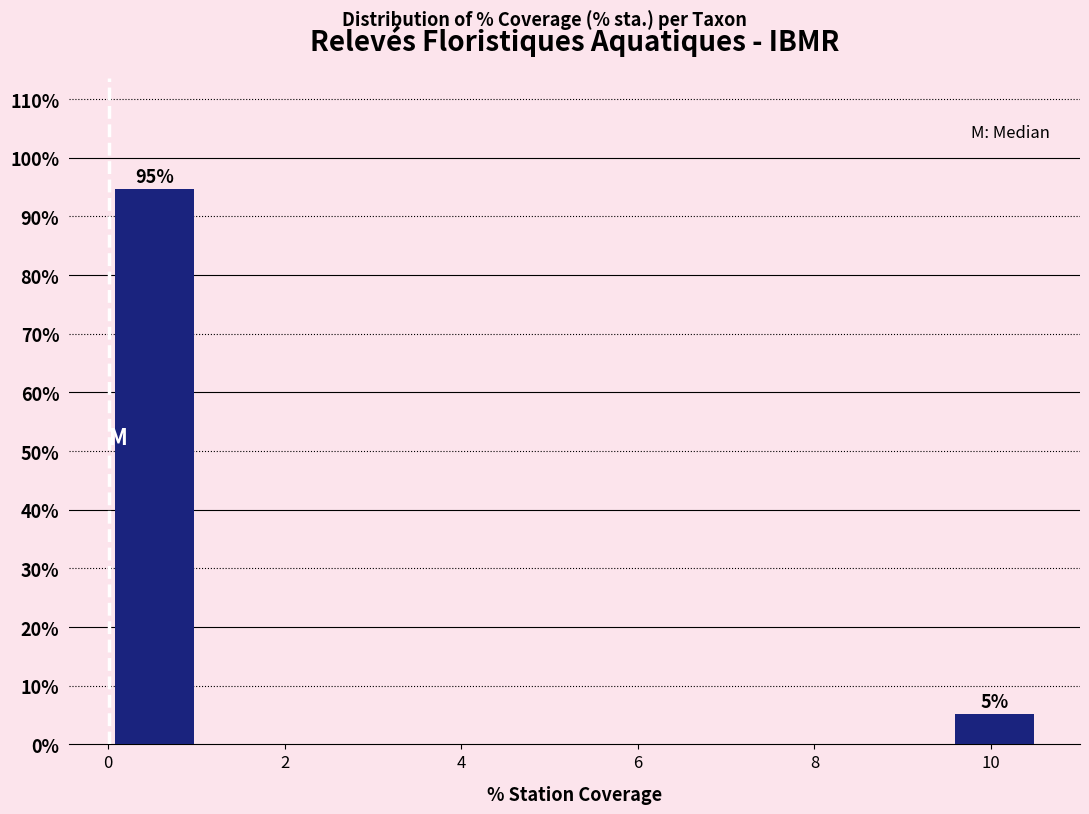

Over which range of the x-axis is the bar tallest?

0.0 to 1.0